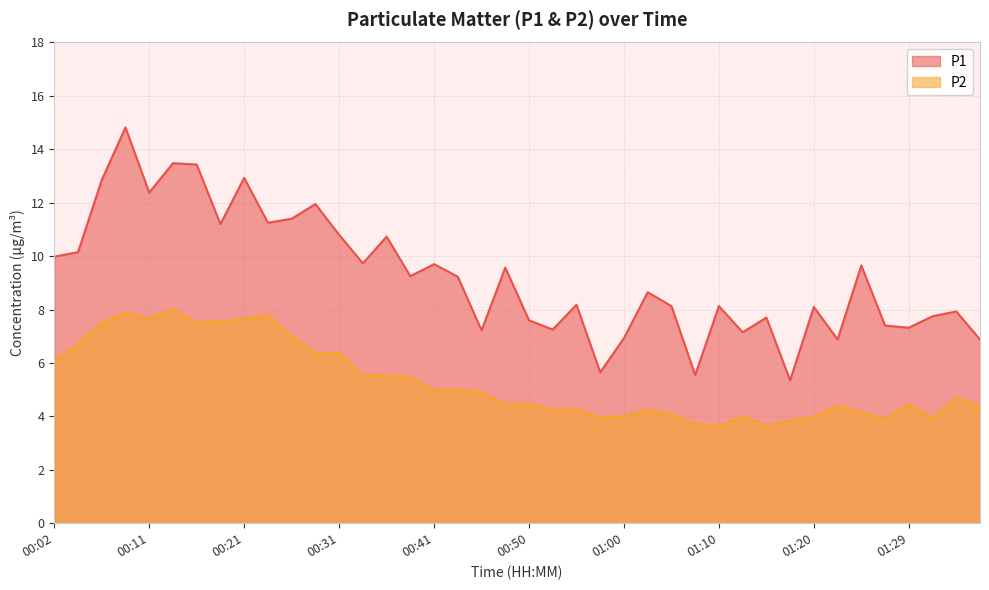

Does the chart have visible grid lines?

Yes